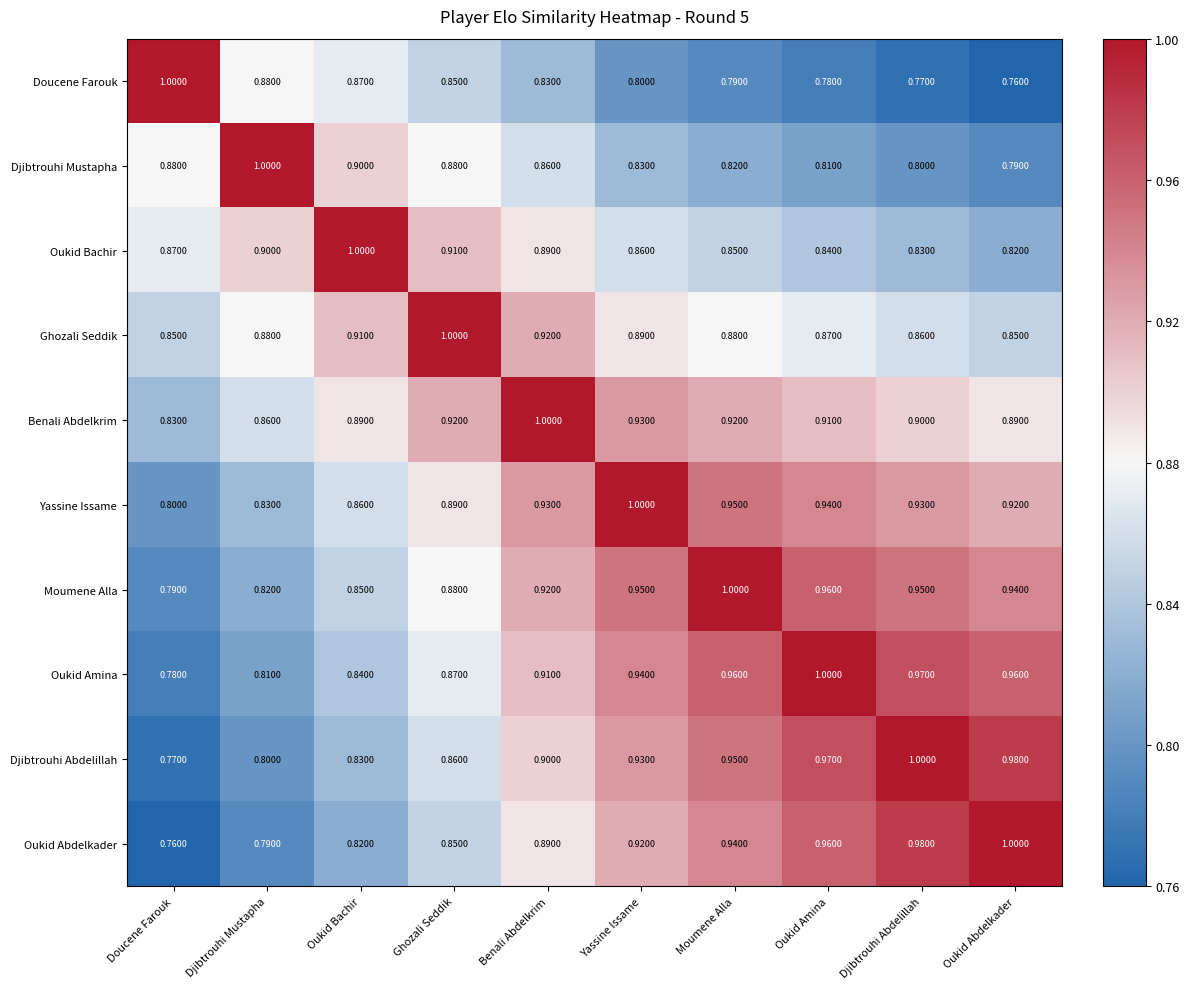

At which category is the sum across all series the highest?

Moumene Alla